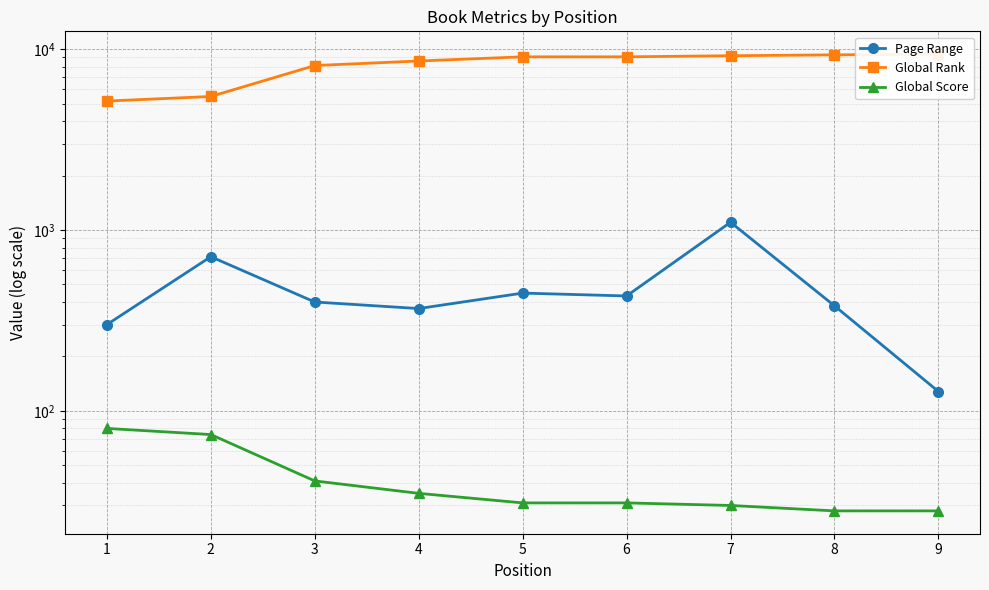

Reading left to right, list all the values displayed in this chart.

Page Range: 300	712	400	368	448	432	1104	381	128
Global Rank: 5165	5474	8117	8601	9069	9069	9198	9303	9382
Global Score: 80	74	41	35	31	31	30	28	28